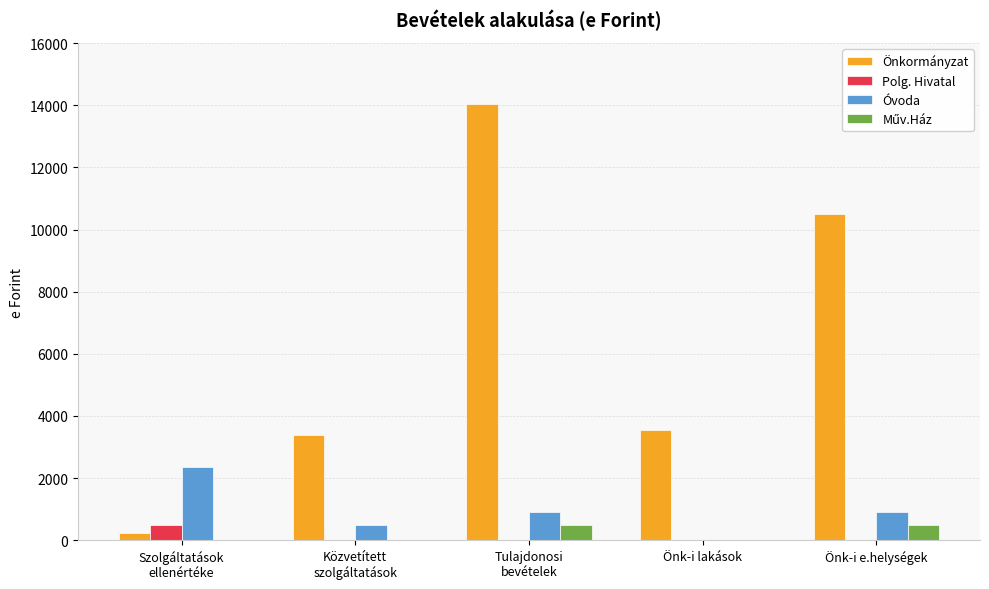

What is the greatest value displayed?

14039